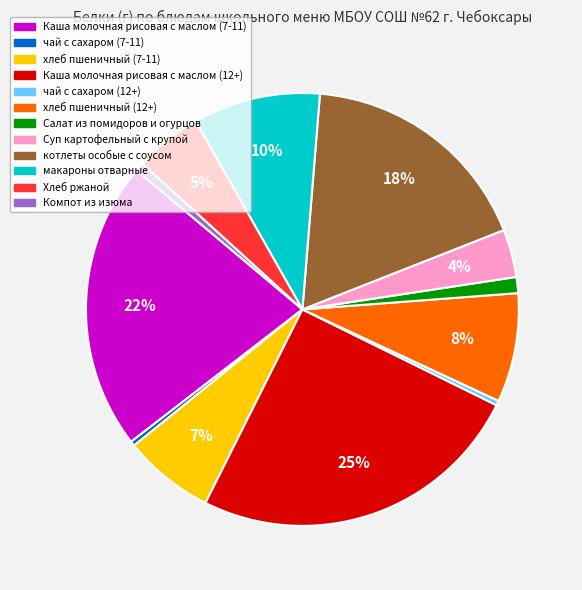

Is котлеты особые с соусом the majority of the pie?

No